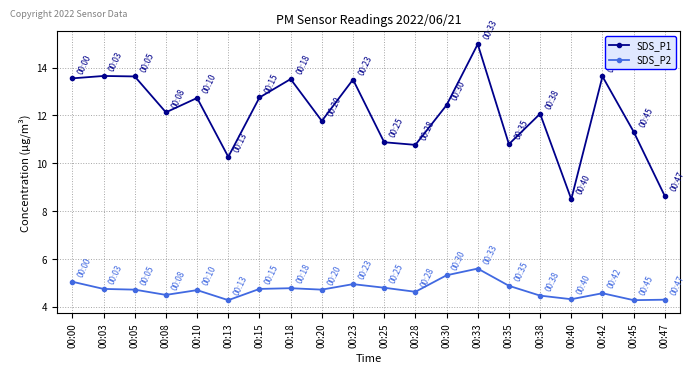

What is the sum of all SDS_P1 values?

241.5